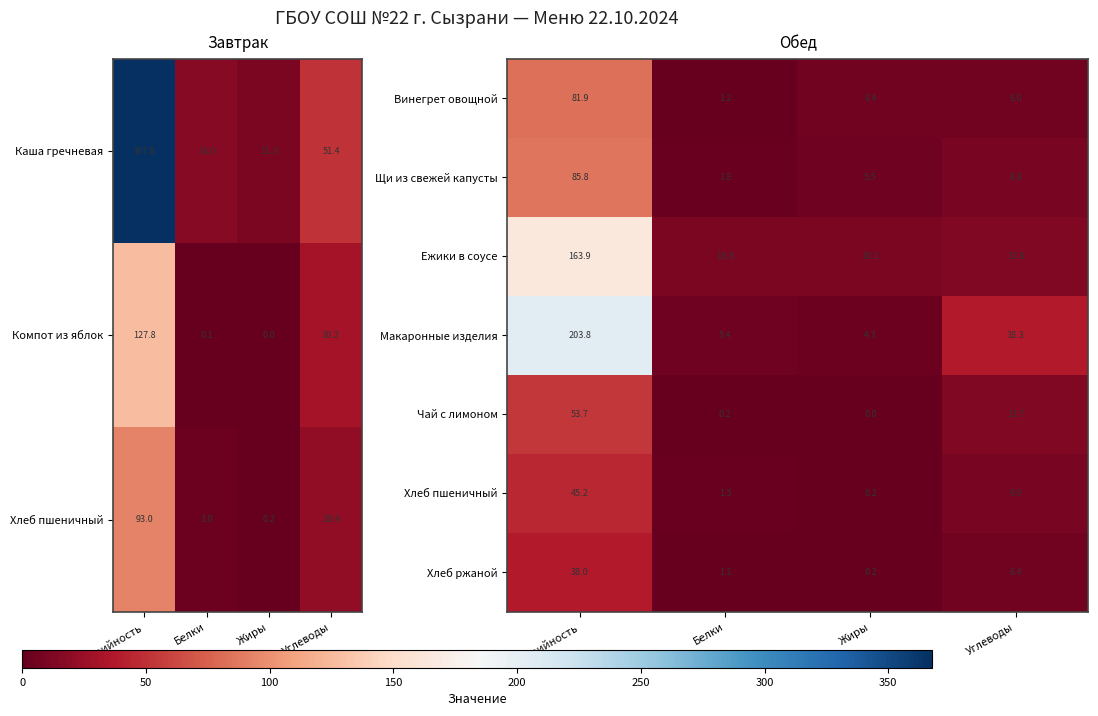

Is the value of Макаронные изделия at Углеводы greater than the value of Винегрет овощной at Углеводы?

Yes